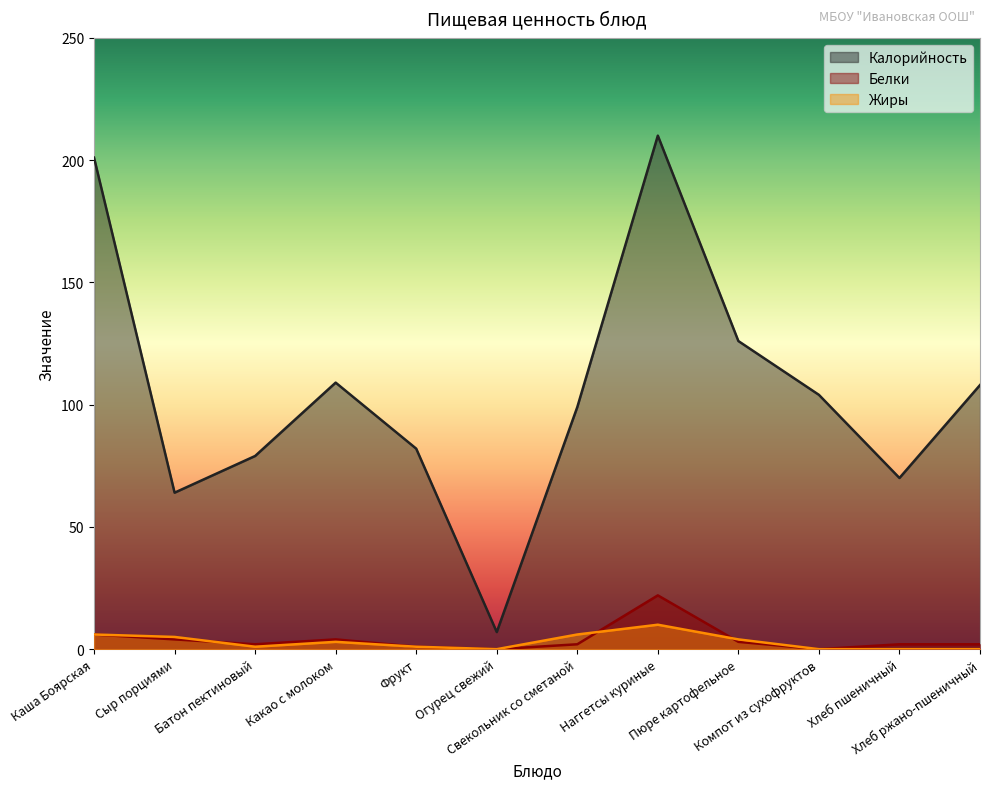

What is the difference between the maximum and minimum values in the Жиры series?

10